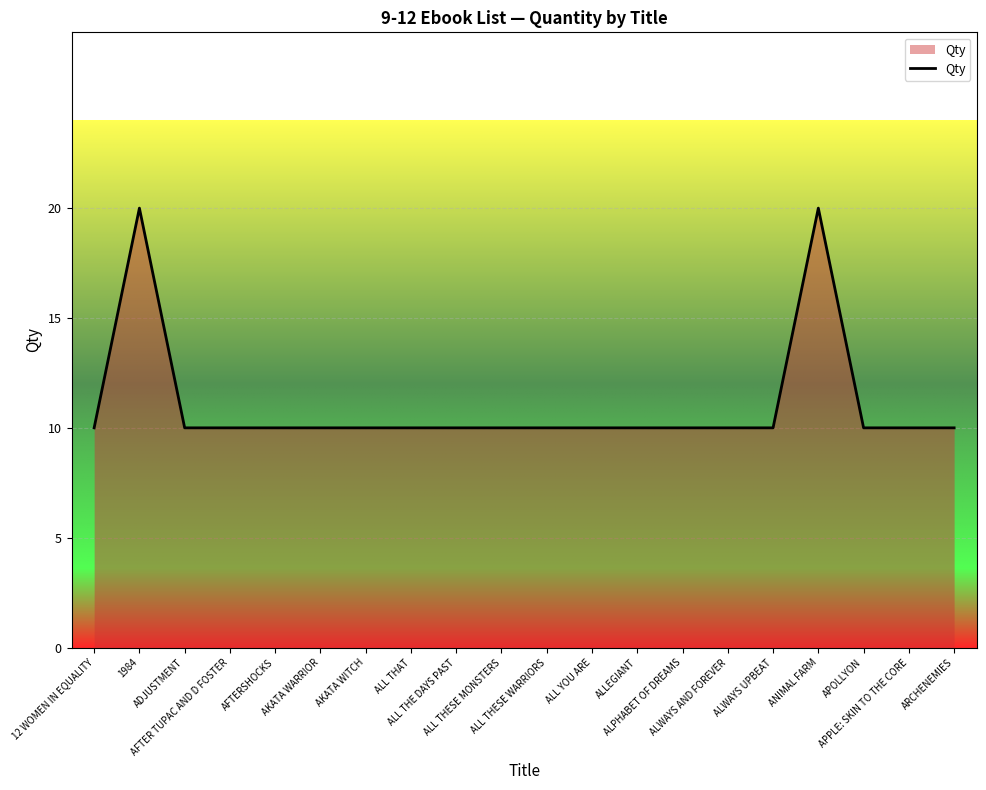

What is the minimum value shown in the chart?

10